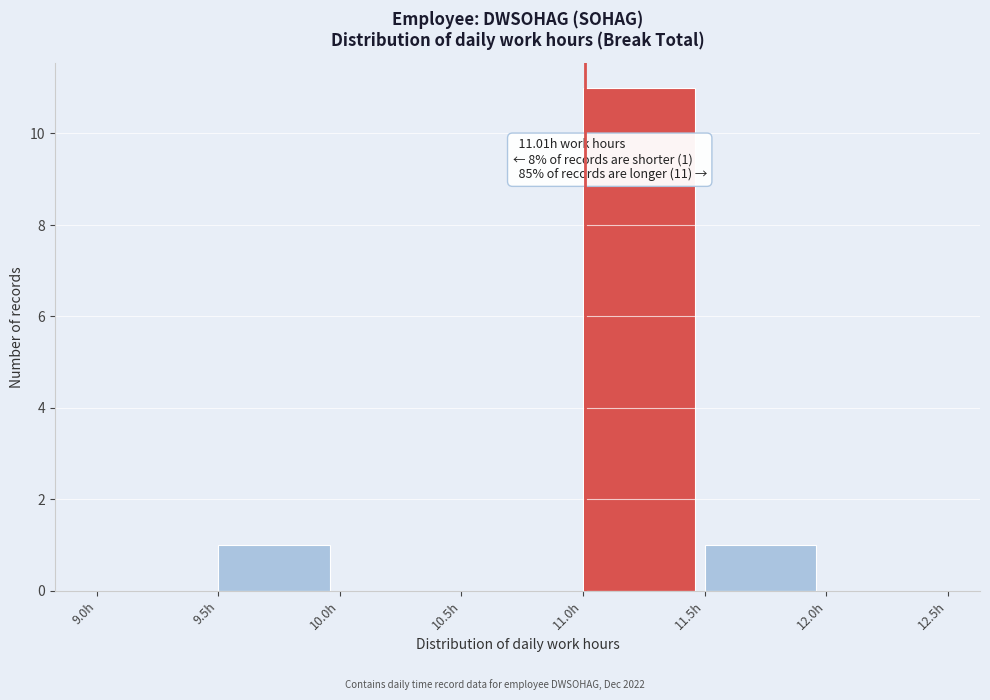

Which range on the x-axis has the tallest bar?

11.0 to 11.5